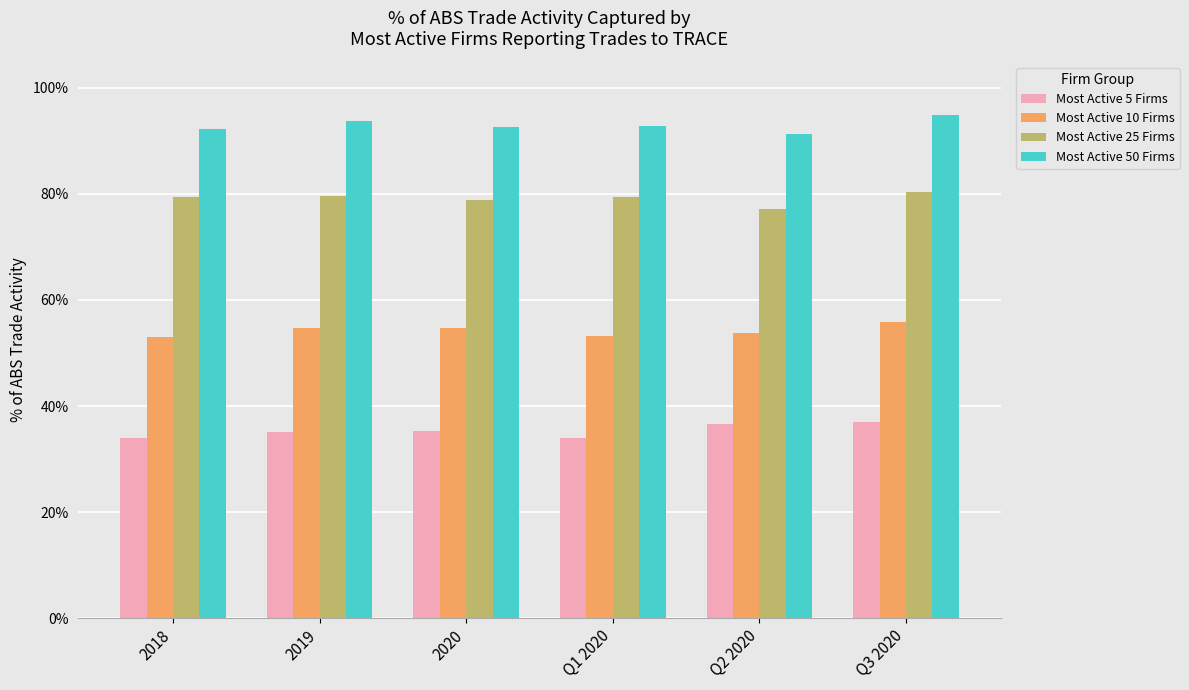

What are all the series names shown in the legend?

Most Active 5 Firms, Most Active 10 Firms, Most Active 25 Firms, Most Active 50 Firms